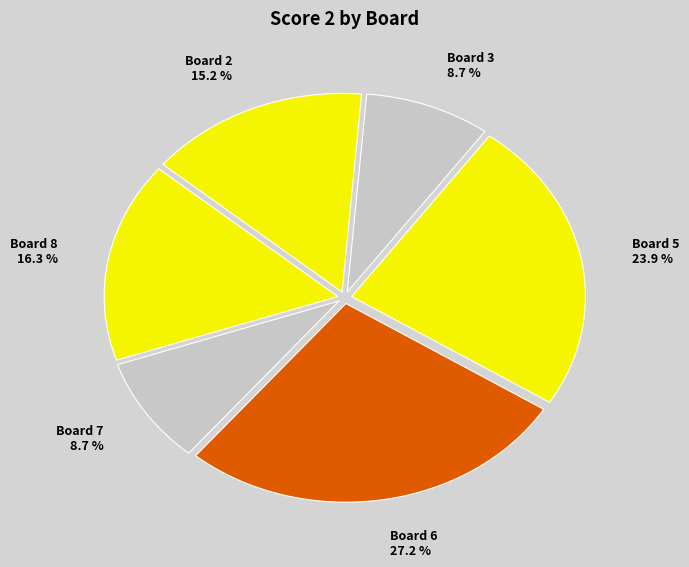

True or false: Board 7 accounts for 22% of the total.

False